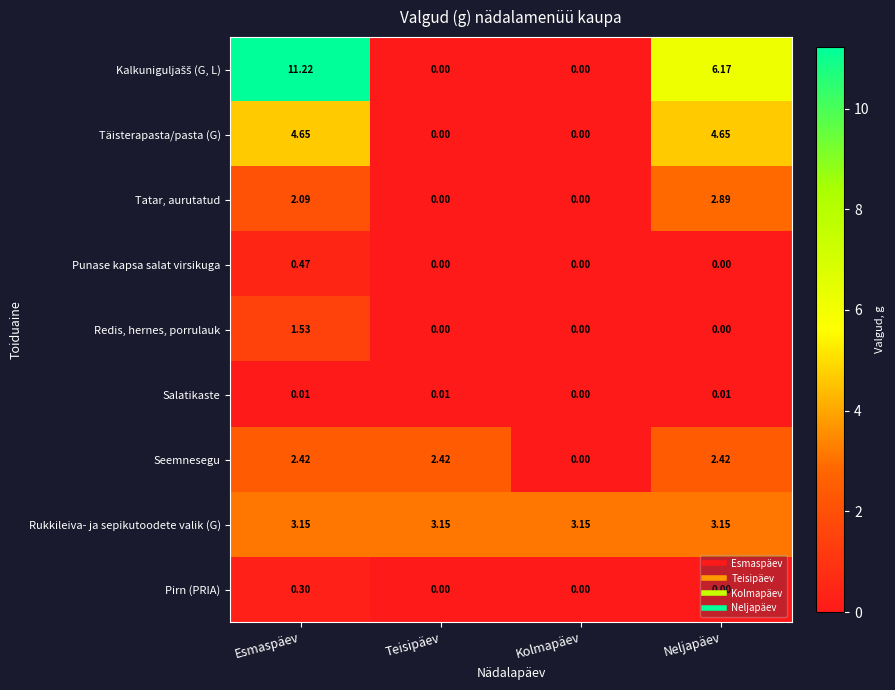

Where does the Seemnesegu series first go above 2?

Esmaspäev